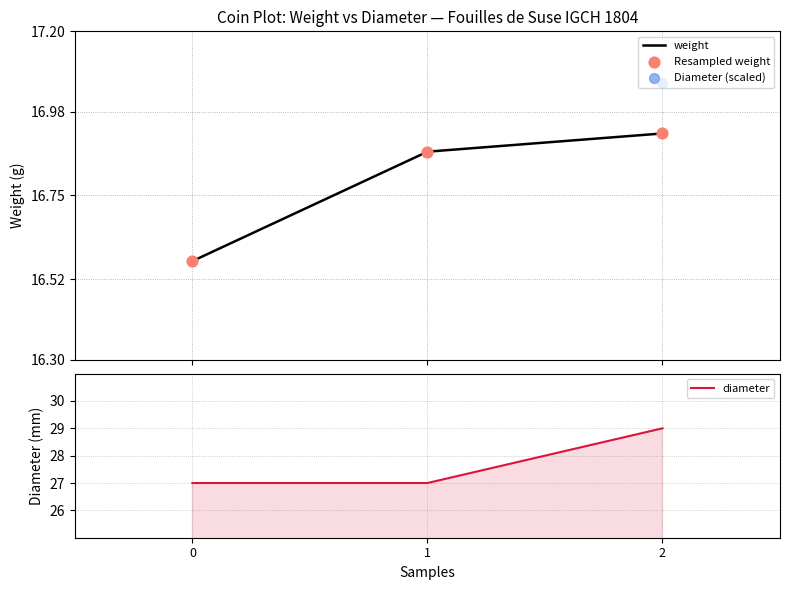

What is the total value across all series at 1?

76.6